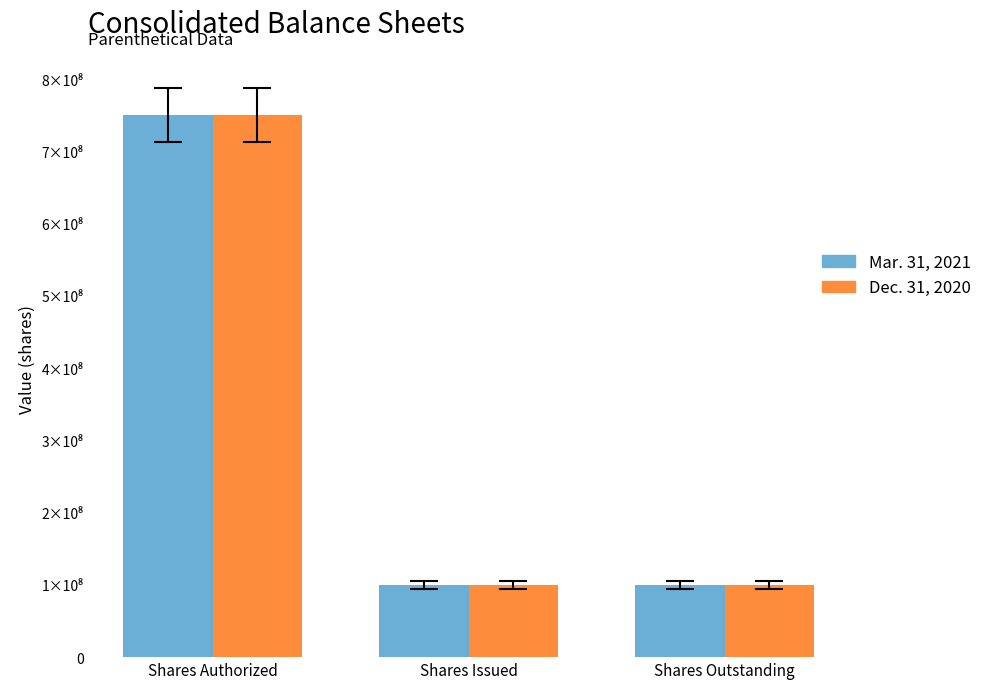

Which series has the largest range (max minus min)?

Mar. 31, 2021